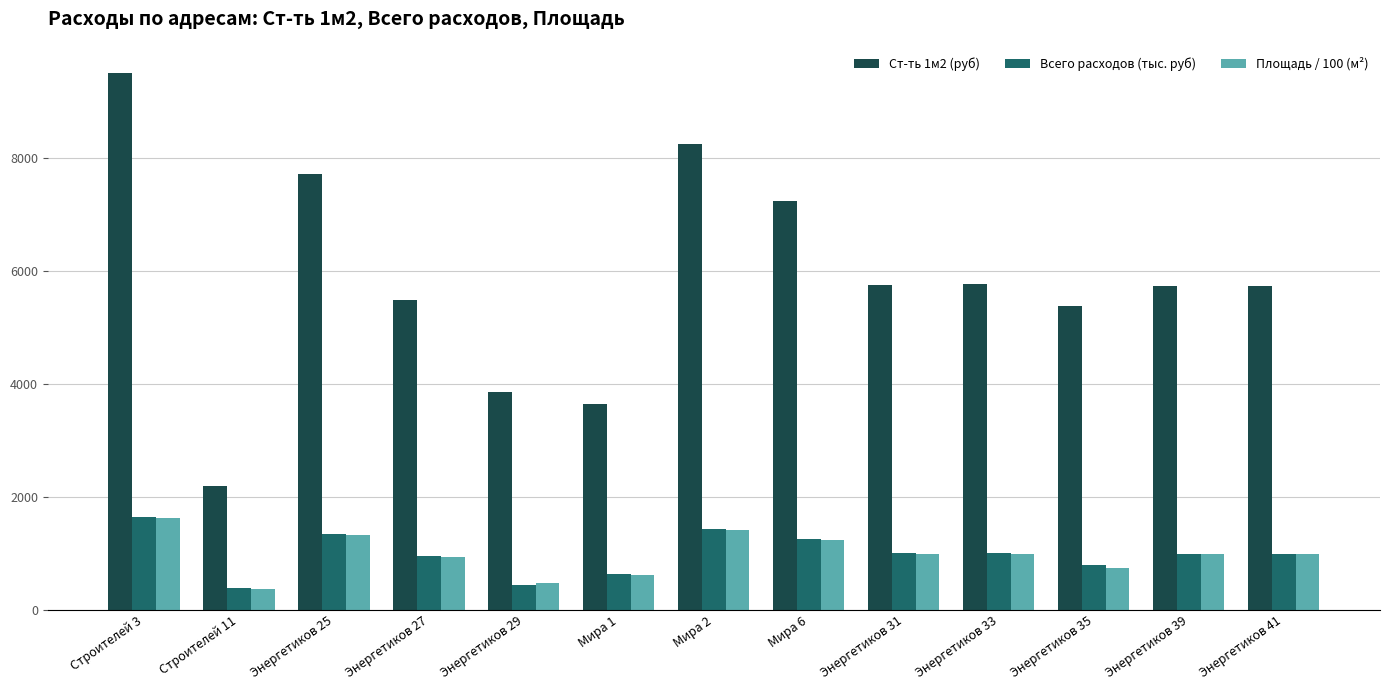

Is it true that Ст-ть 1м2 (руб) equals 5475.6 at Энергетиков 27?

True